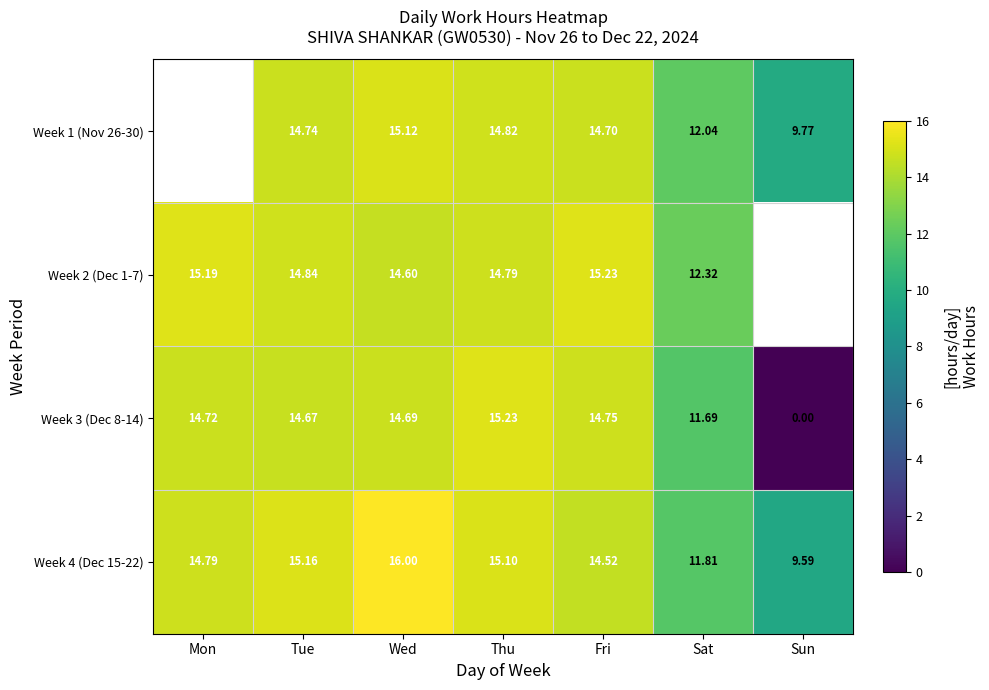

At which category is the sum across all series the highest?

Wed